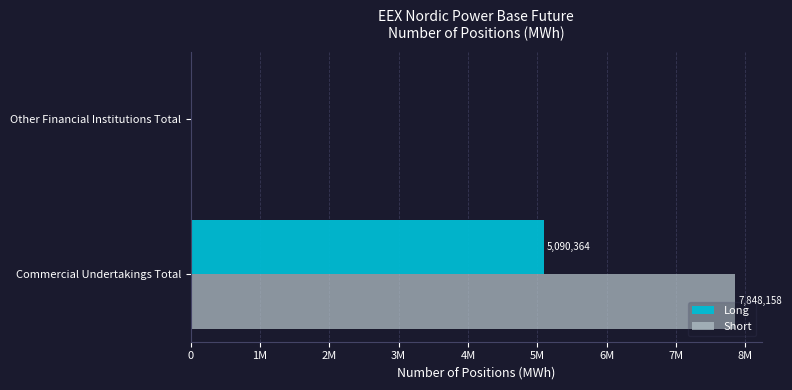

Count the Long values in the range 0 to 5090364.

2